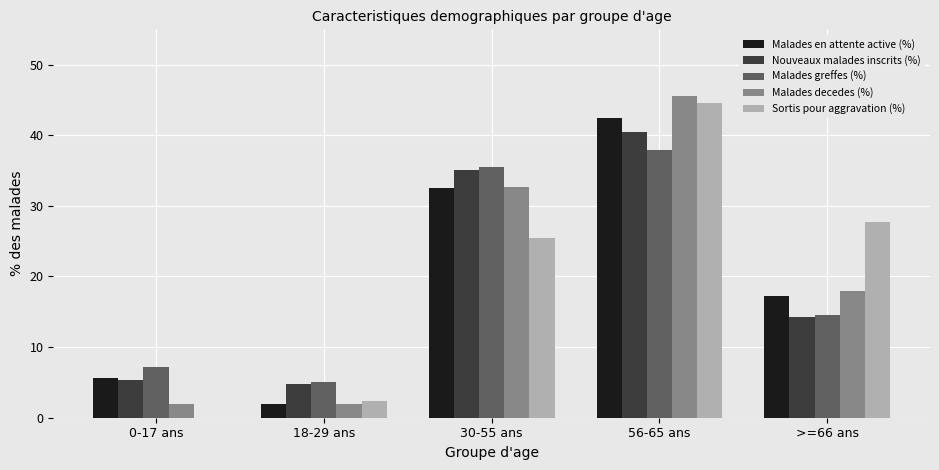

What is the maximum value for Malades en attente active (%)?

42.5